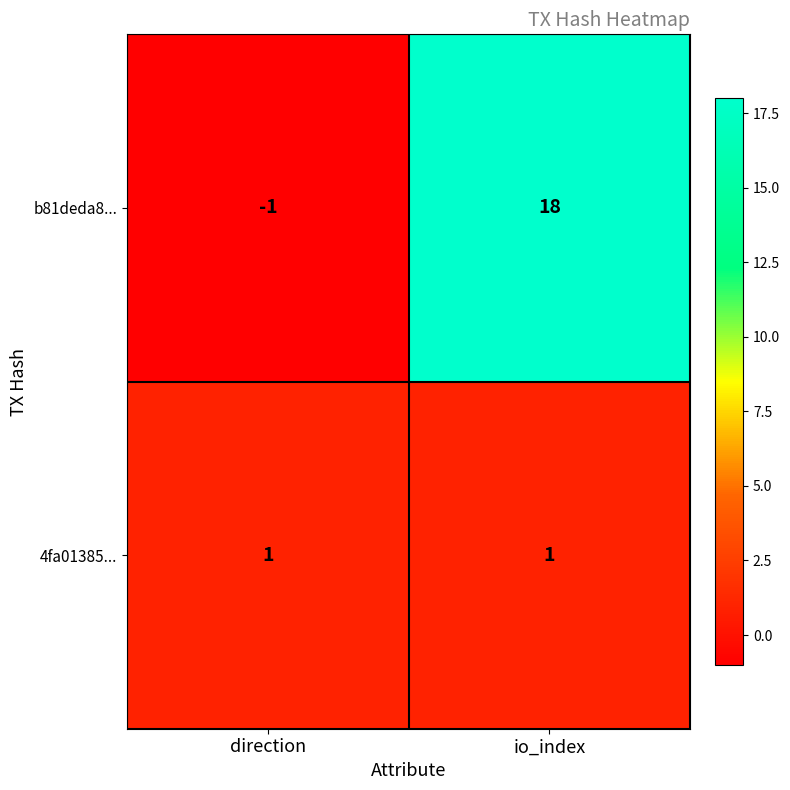

True or false: b81deda8... has a value of -1 at direction.

True